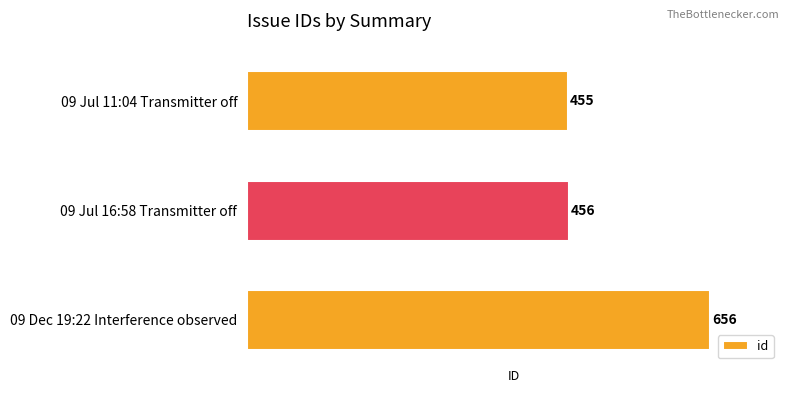

How many data points does each series have?

3